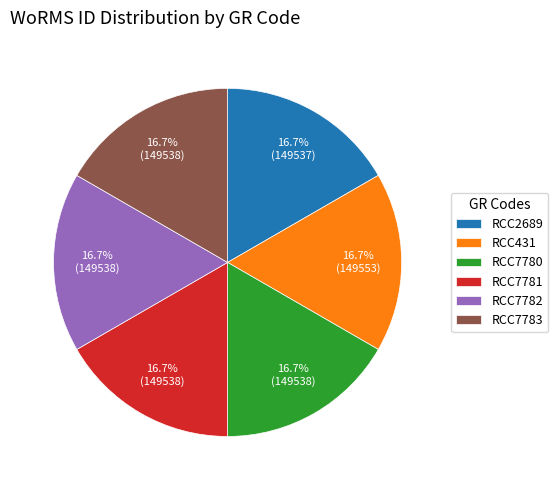

How much of the chart is everything except RCC7782?

83.3%